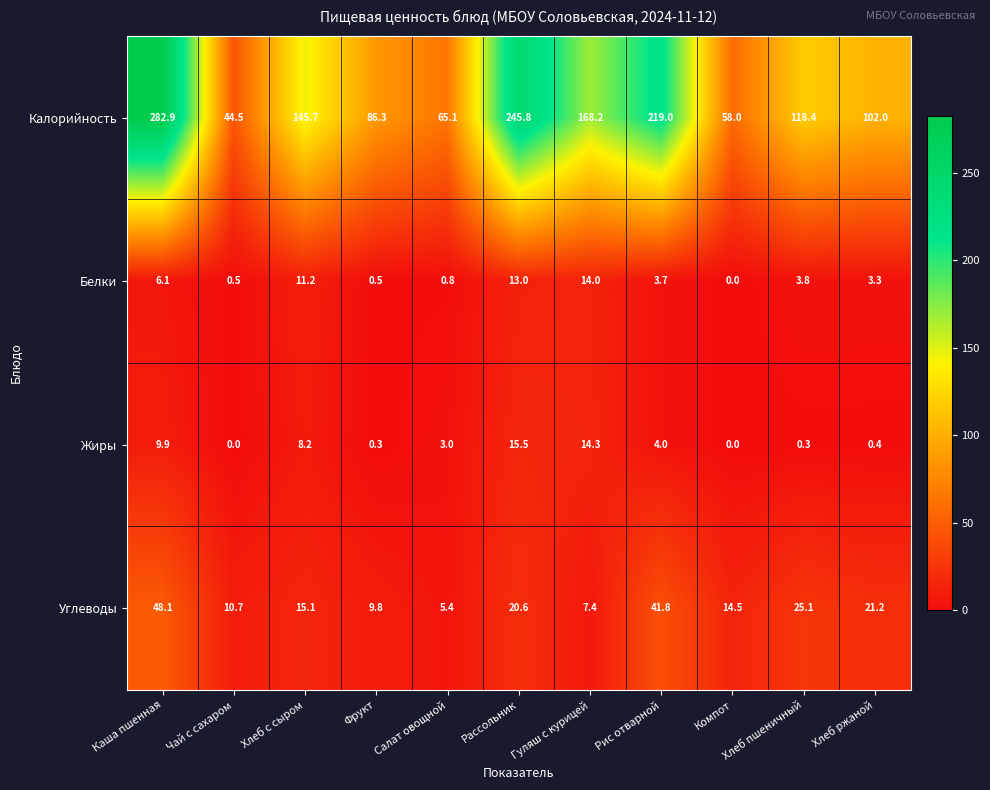

At which label does Калорийность first exceed 118?

Каша пшенная